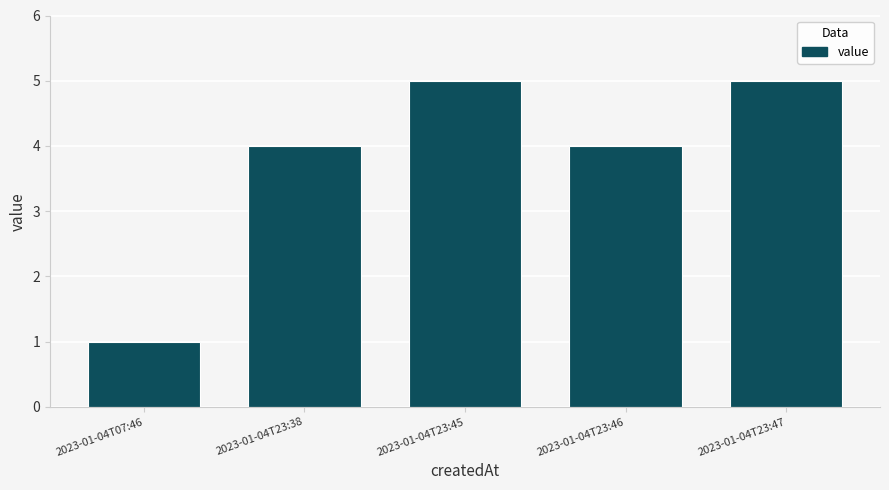

What position from the right is 2023-01-04T23:46?

2